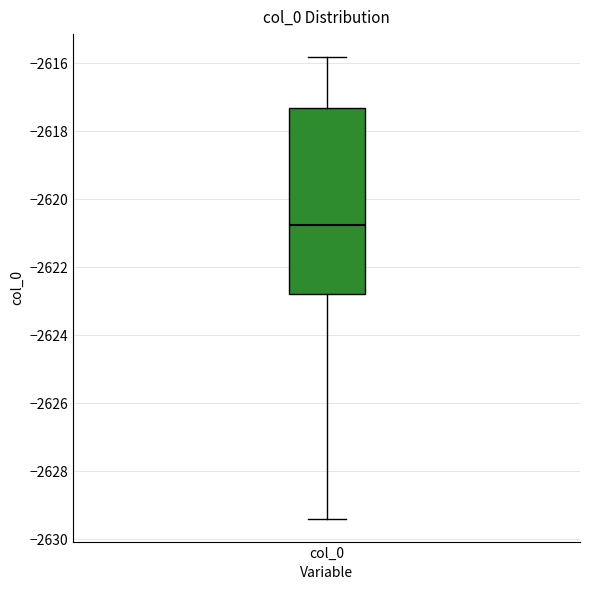

Transcribe this box plot: give where the median line is, the range the box spans, and where the two whiskers end, as read against the y-axis. The values are not printed on the chart, so give them approximately, as read against the axis.

median -2620.8, box -2622.8 to -2617.4, whiskers -2629.4 to -2615.8